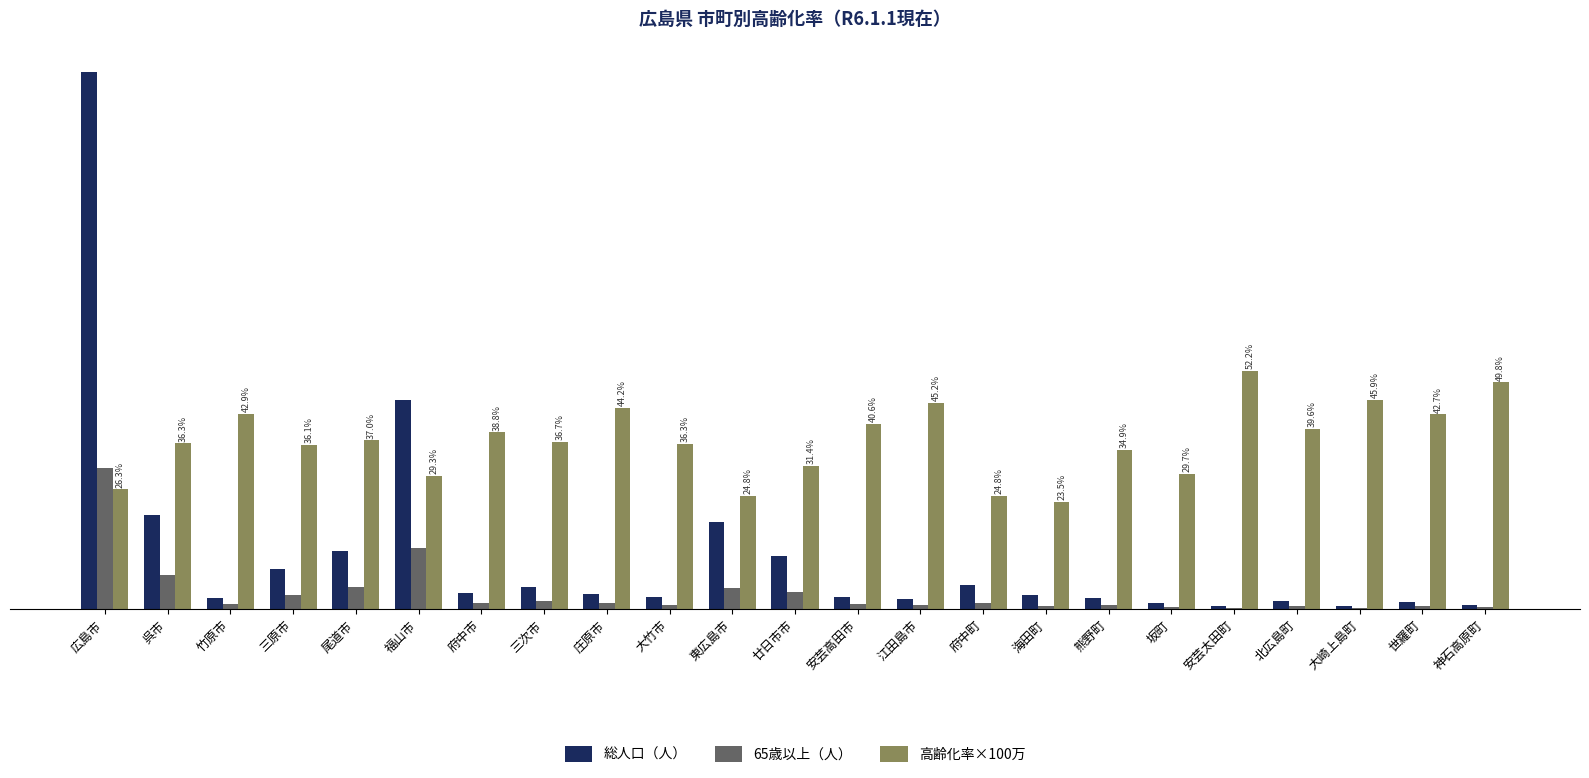

Are the bars horizontal?

No